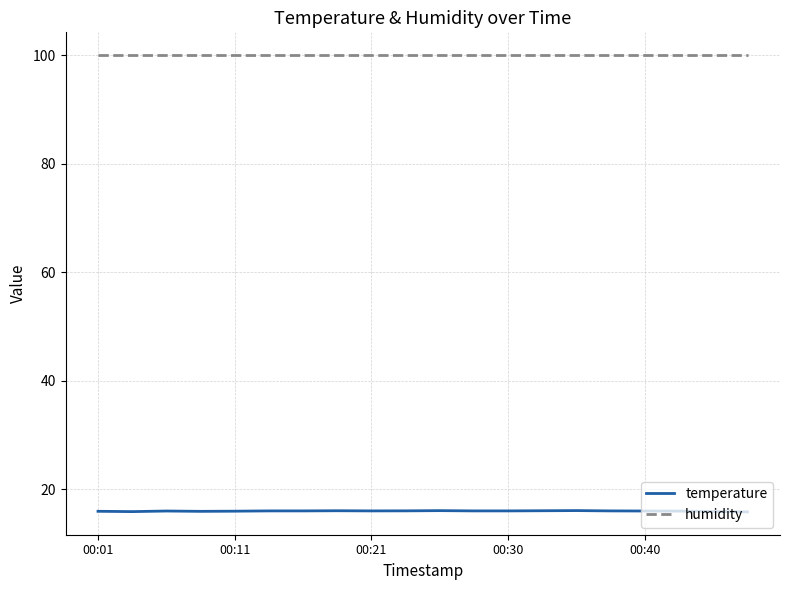

True or false: temperature and humidity cross at least once.

False